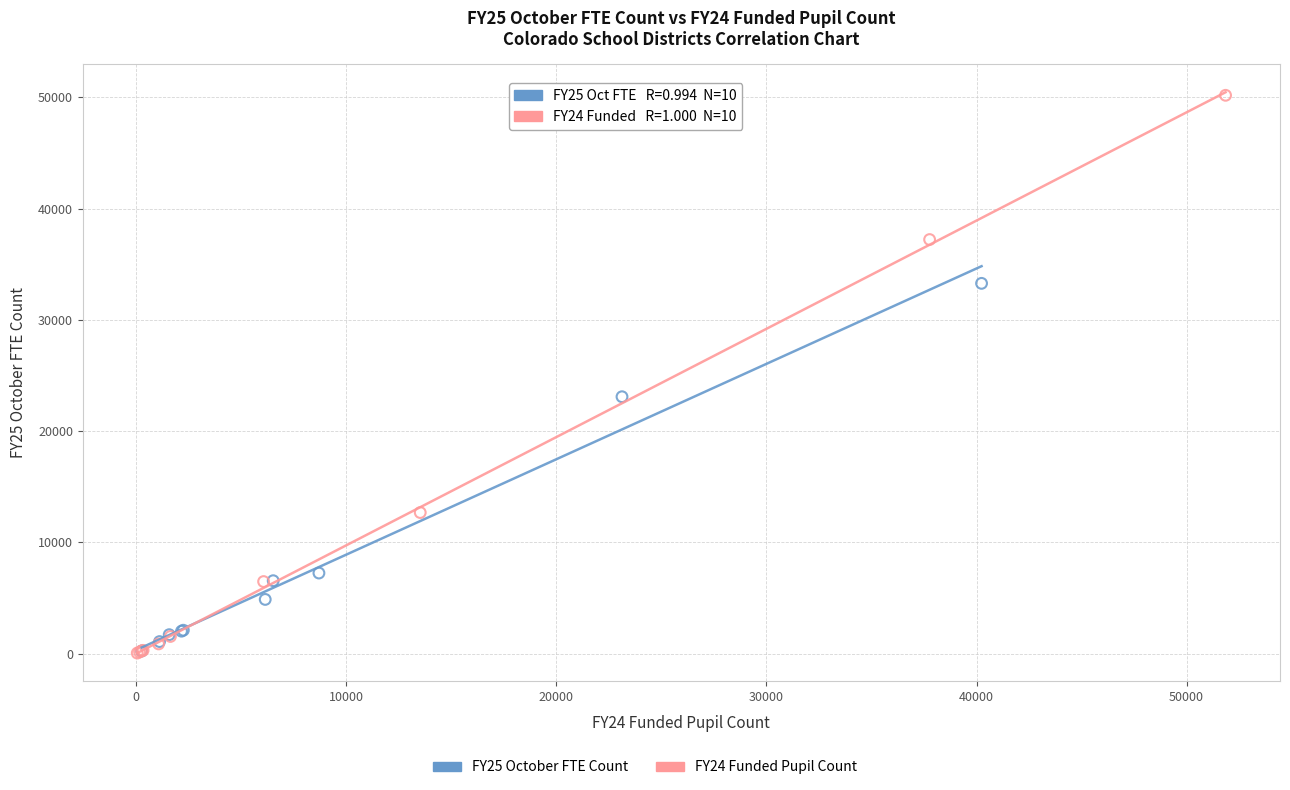

Which series has the largest Y range (max minus min)?

FY24 Funded Pupil Count